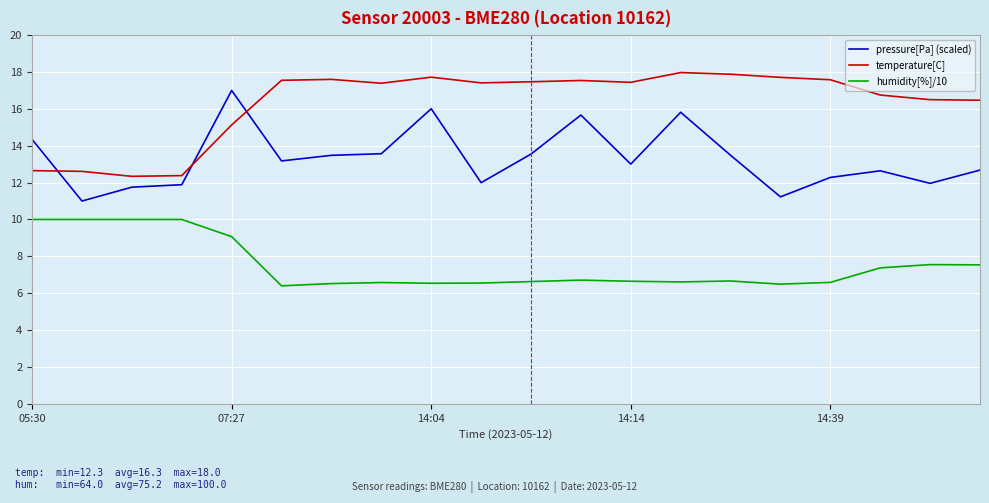

Rank the series by their average value, from lowest to highest.

humidity[%]/10, pressure[Pa] (scaled), temperature[C]